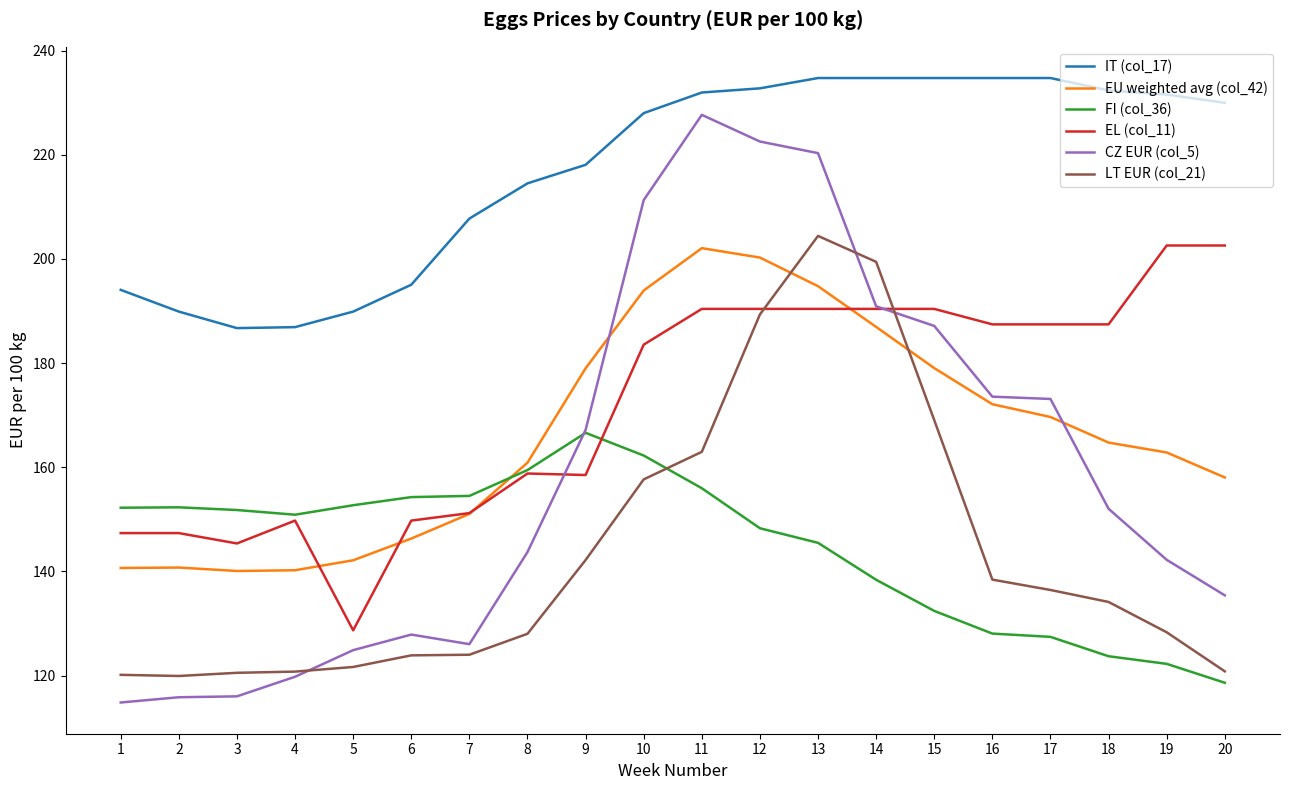

What is the minimum value for CZ EUR (col_5)?

114.8